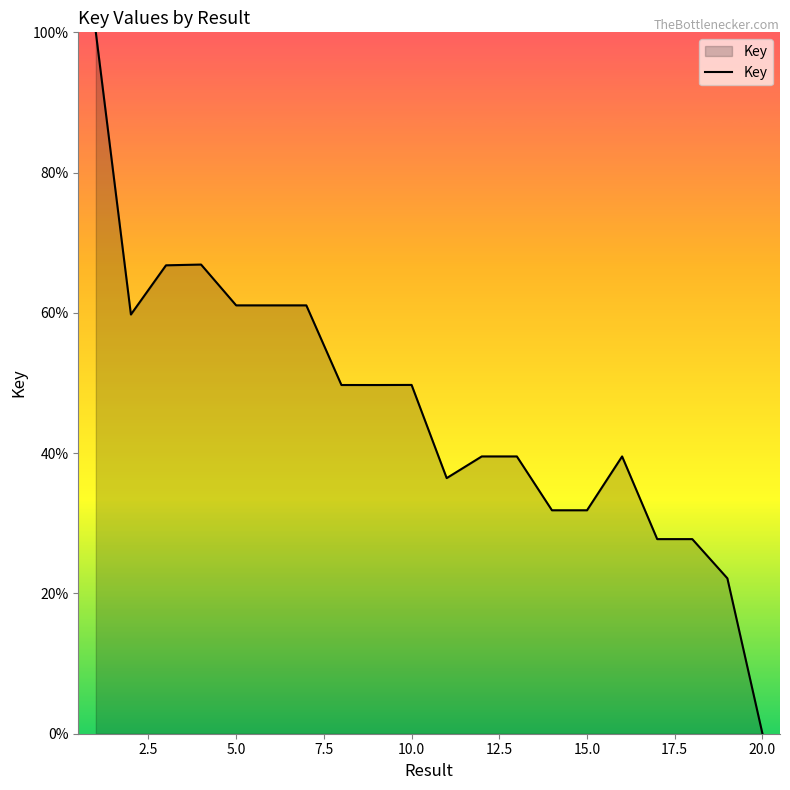

What is the greatest value displayed?

100.0